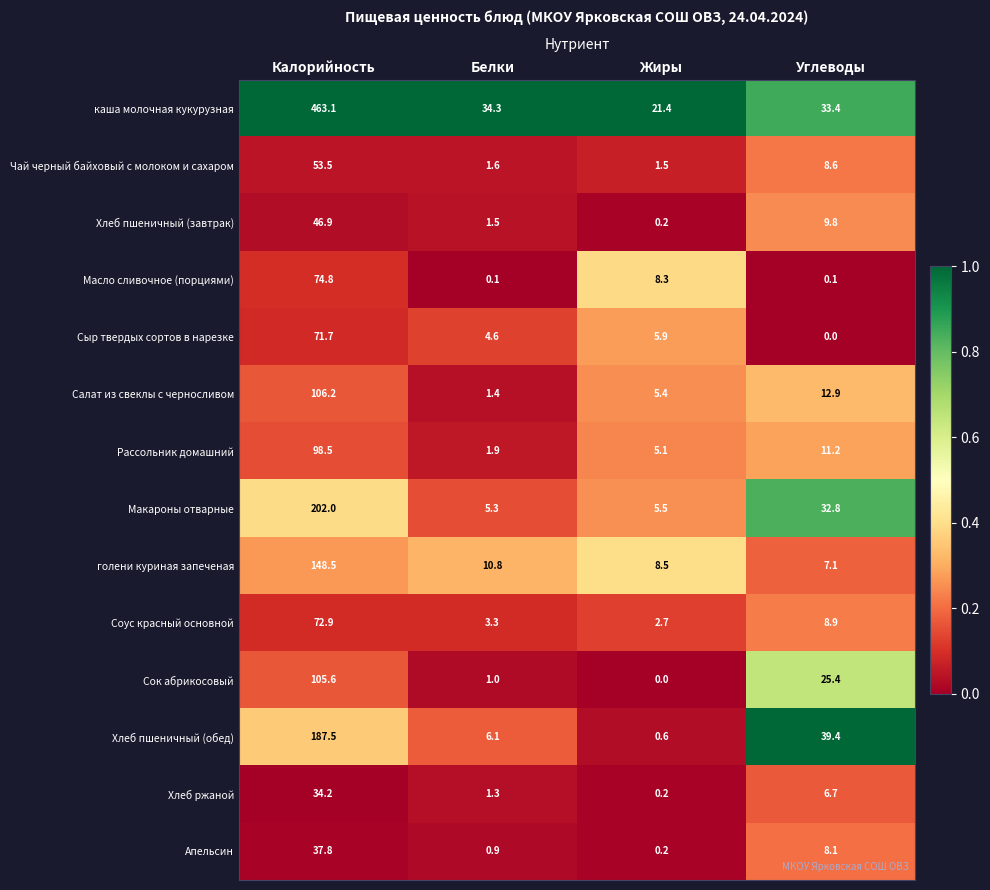

List the series in order of their peak value, highest first.

каша молочная кукурузная, Макароны отварные, Хлеб пшеничный (обед), голени куриная запеченая, Салат из свеклы с черносливом, Сок абрикосовый, Рассольник домашний, Масло сливочное (порциями), Соус красный основной, Сыр твердых сортов в нарезке, Чай черный байховый с молоком и сахаром, Хлеб пшеничный (завтрак), Апельсин, Хлеб ржаной